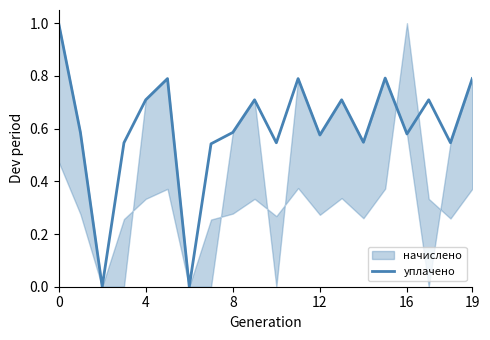

What is the maximum value for уплачено?

1.0